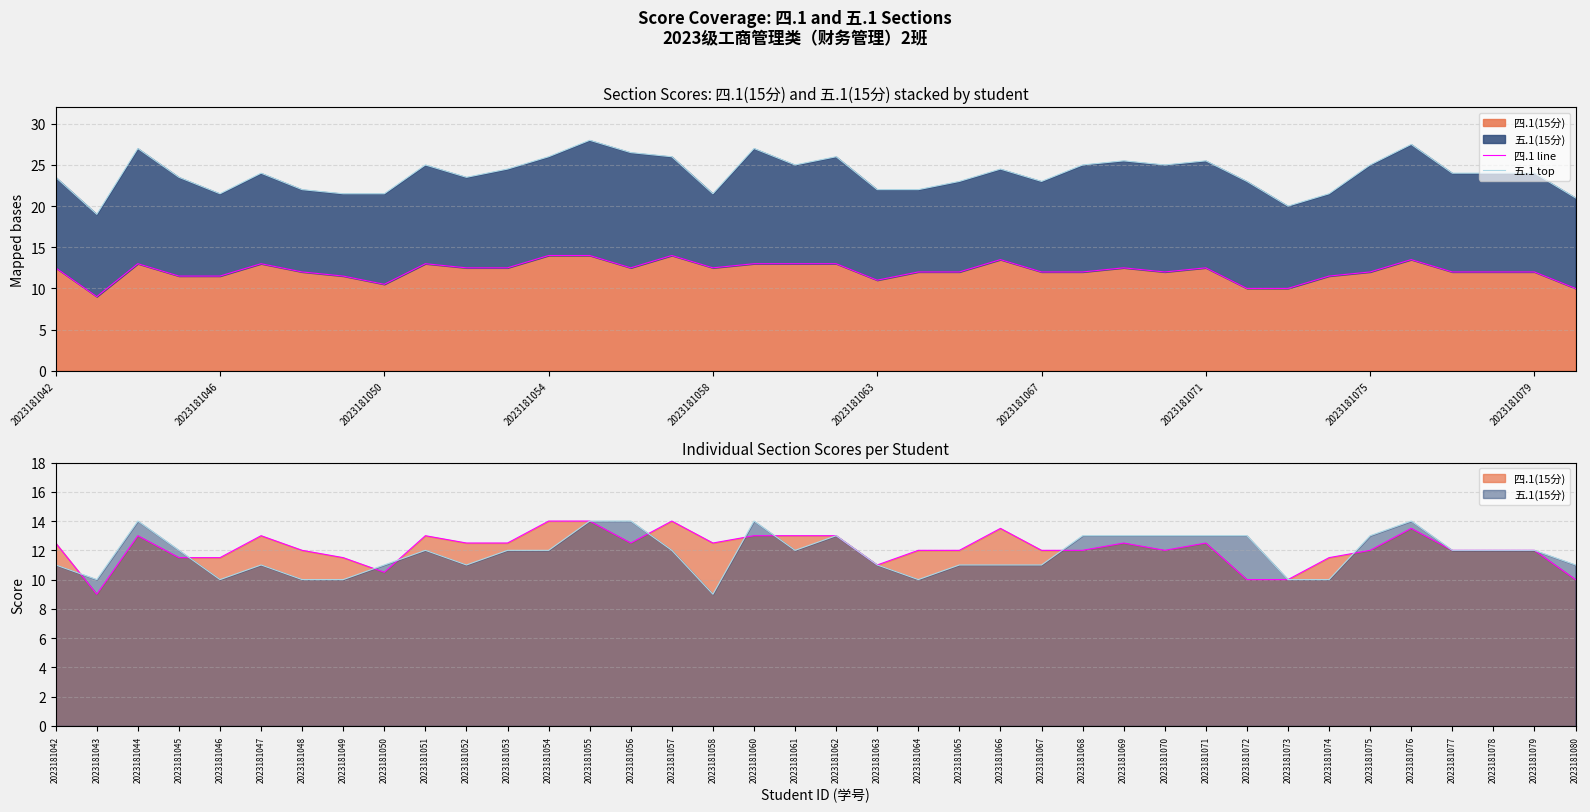

True or false: 五.1 top and 四.1 line intersect in this chart.

False